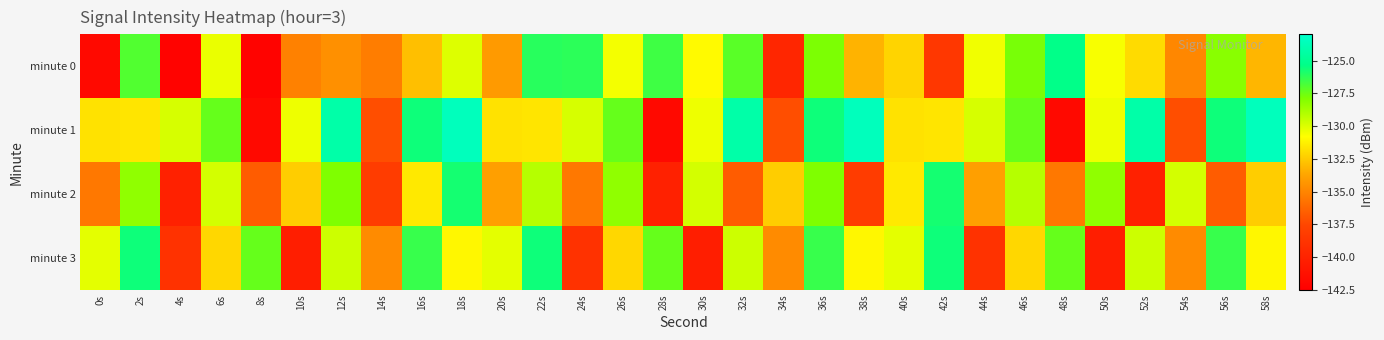

Between 6s and 54s, which is larger?

6s